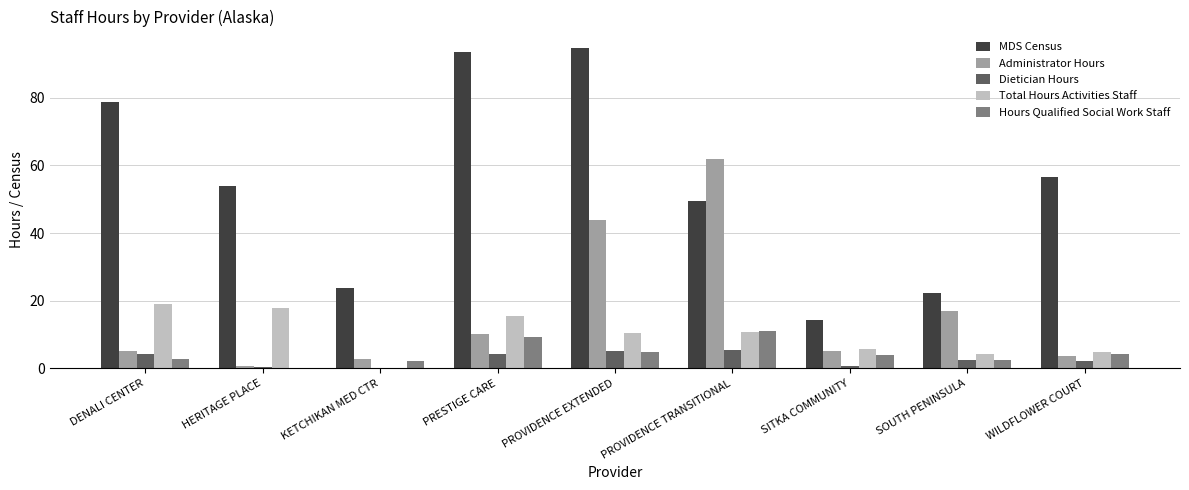

How many values in Total Hours Activities Staff are above zero?

8